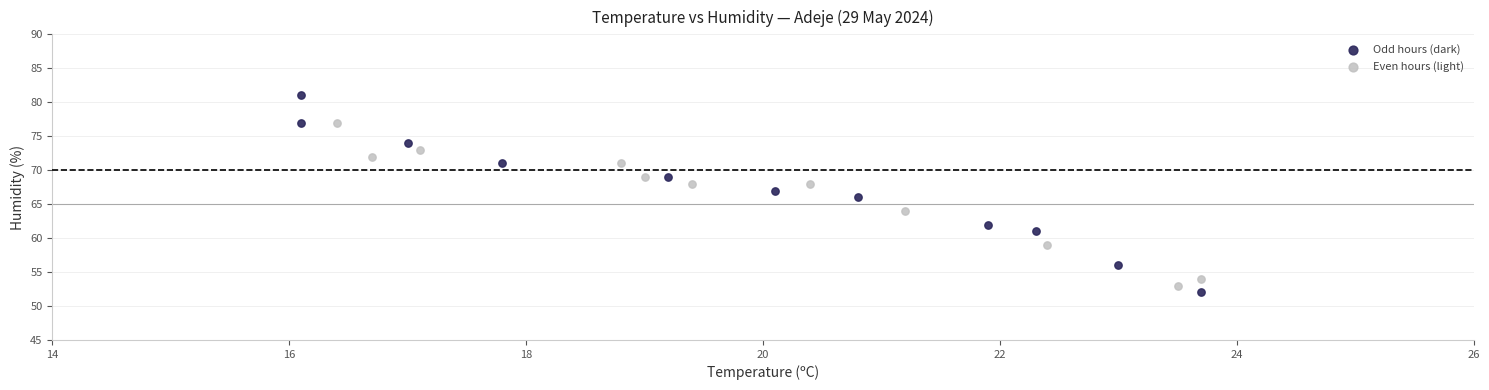

Which series contains the lowest Y value?

Odd hours (dark)